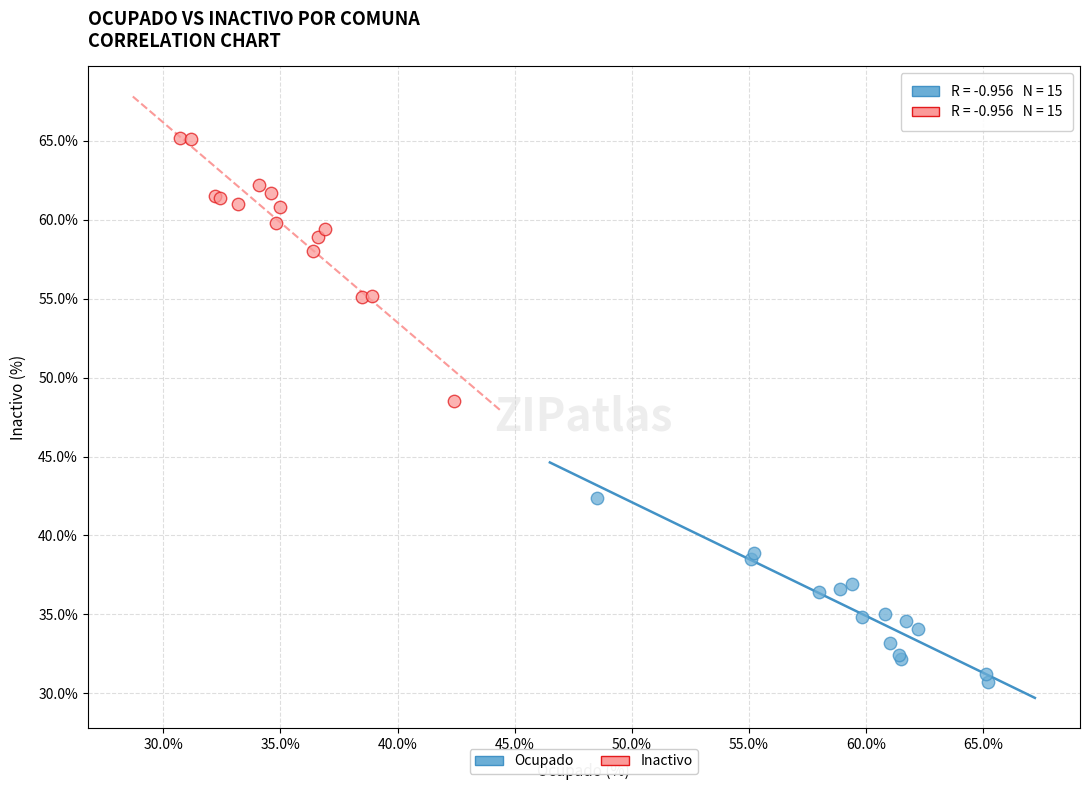

What are all the series names shown in the legend?

Ocupado, Inactivo